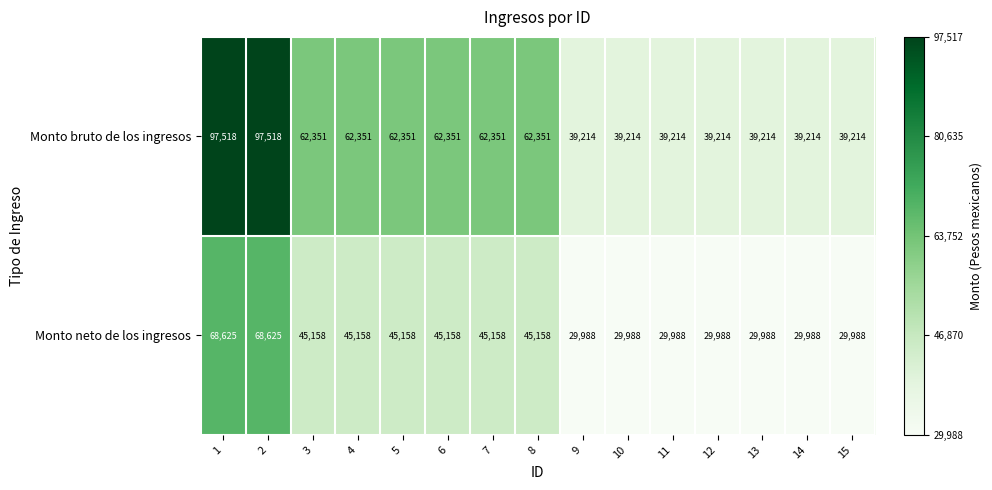

Between 1 and 8, which series saw the biggest shift?

Monto bruto de los ingresos